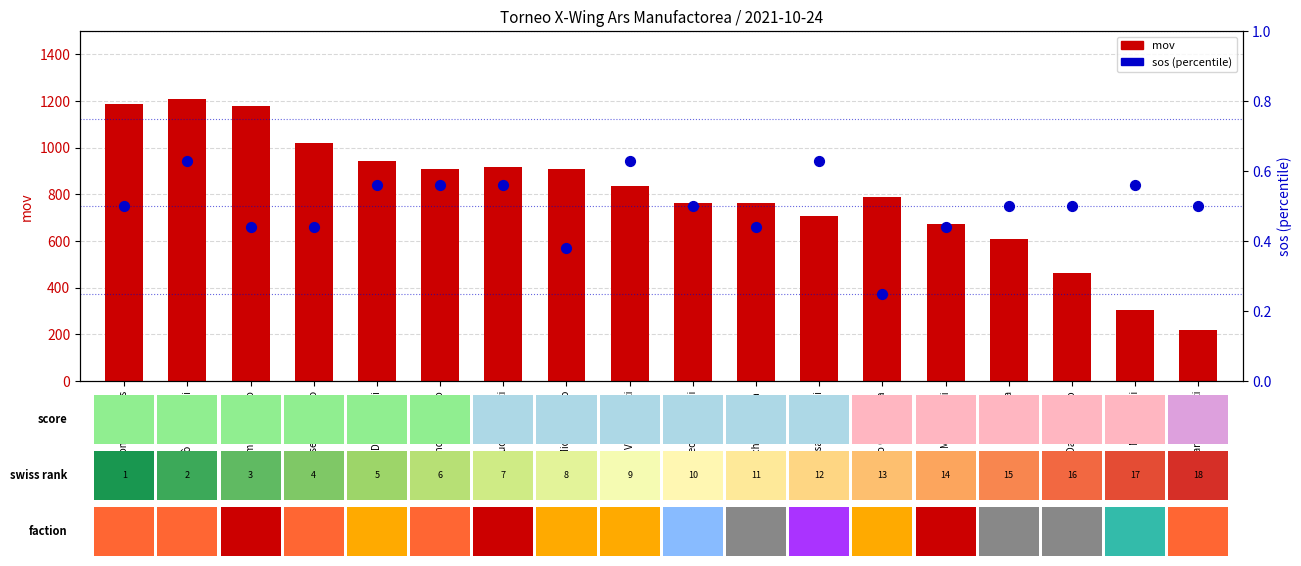

What are all the series names shown in the legend?

mov, sos